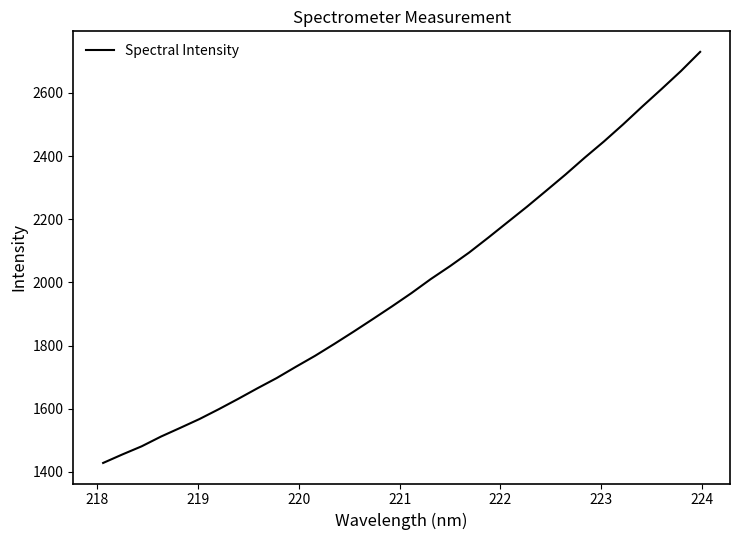

What is the greatest value displayed?

2730.2